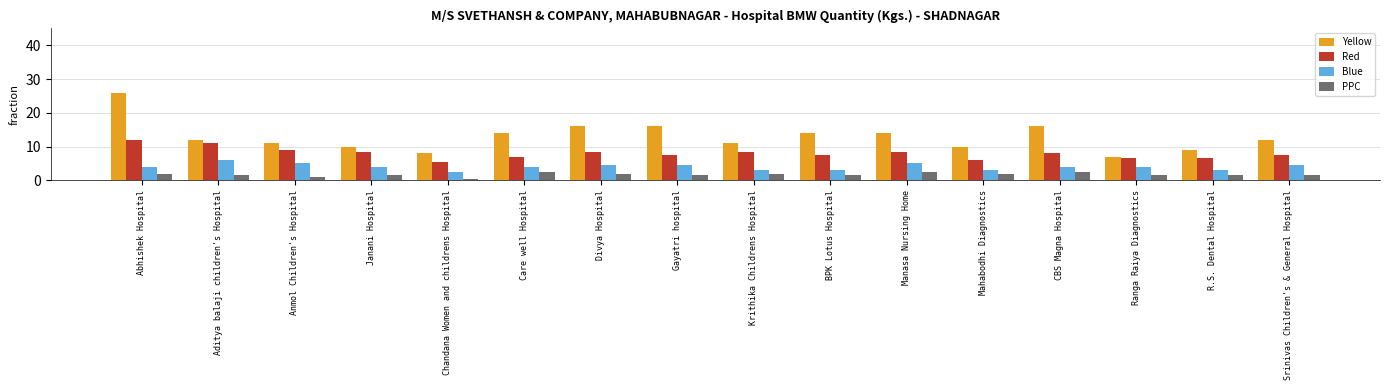

How many data points does each series have?

16